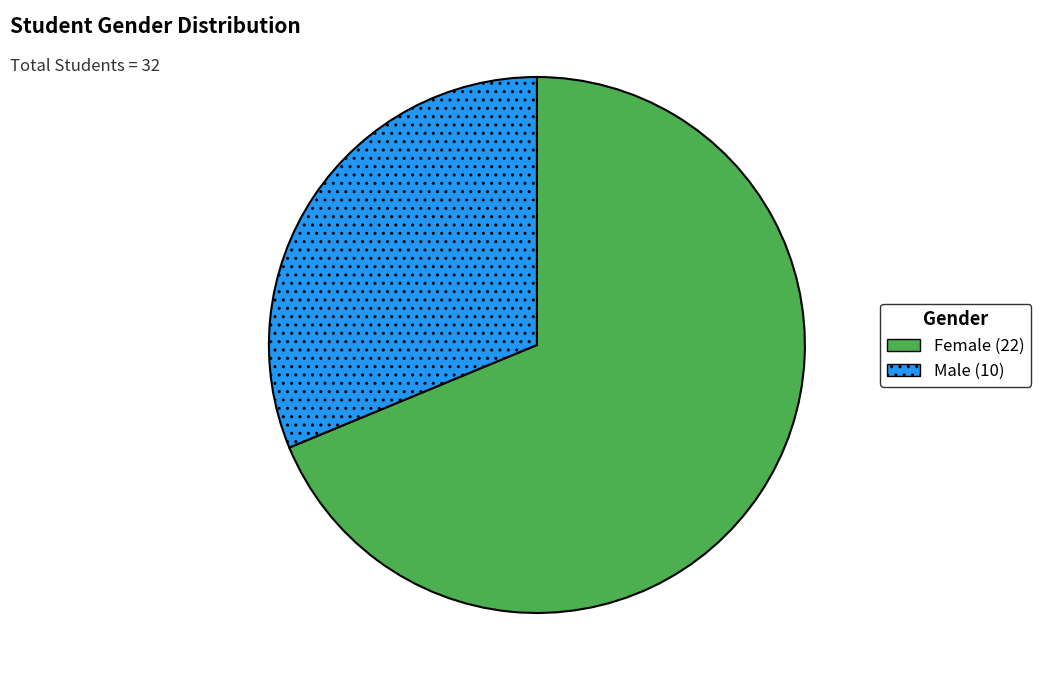

Is there a majority slice in this chart?

Yes